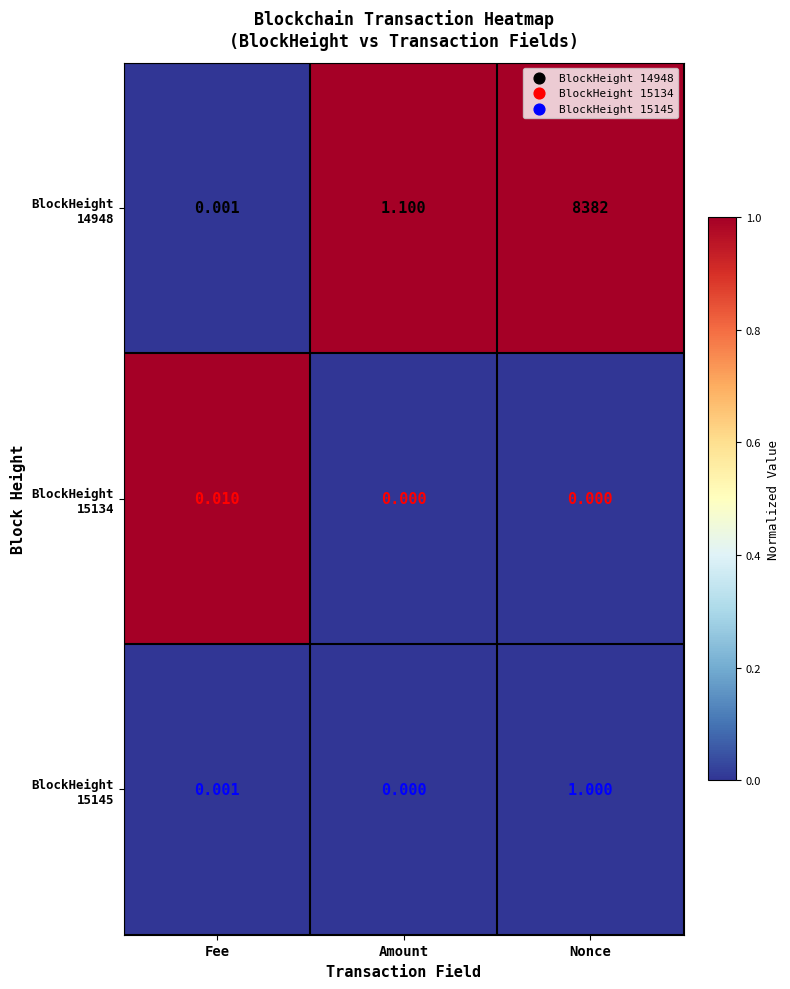

At which category is the sum across all series the highest?

Nonce